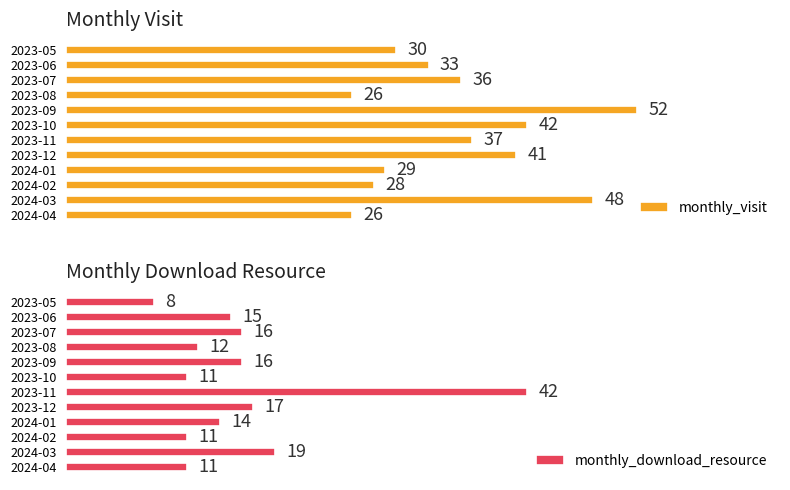

At which label does monthly_download_resource reach its minimum?

2023-05